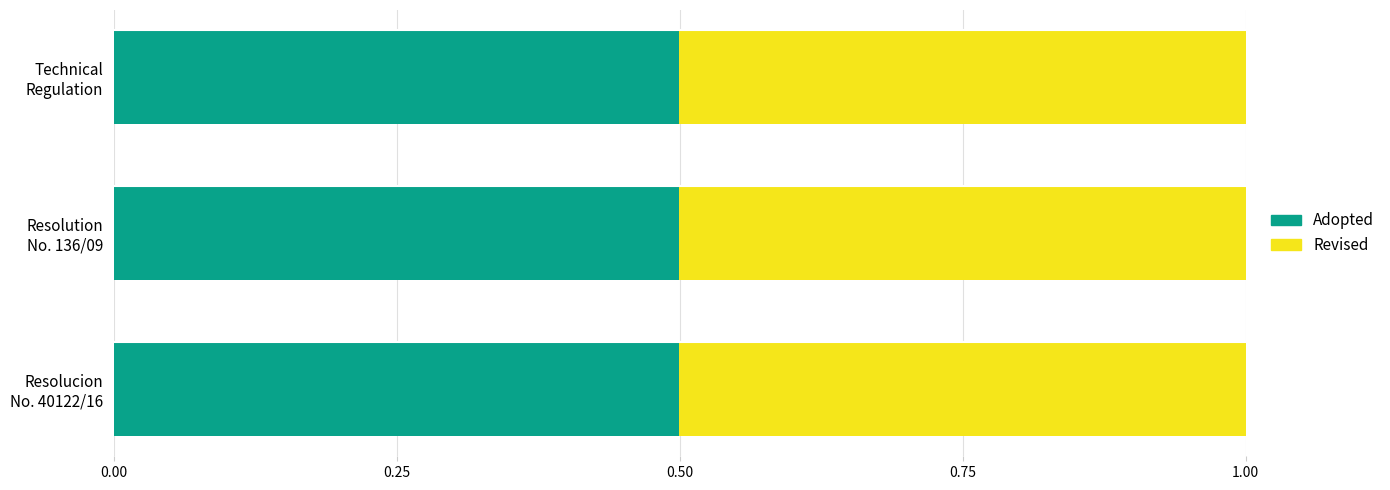

How many Adopted values are between 0 and 1?

3